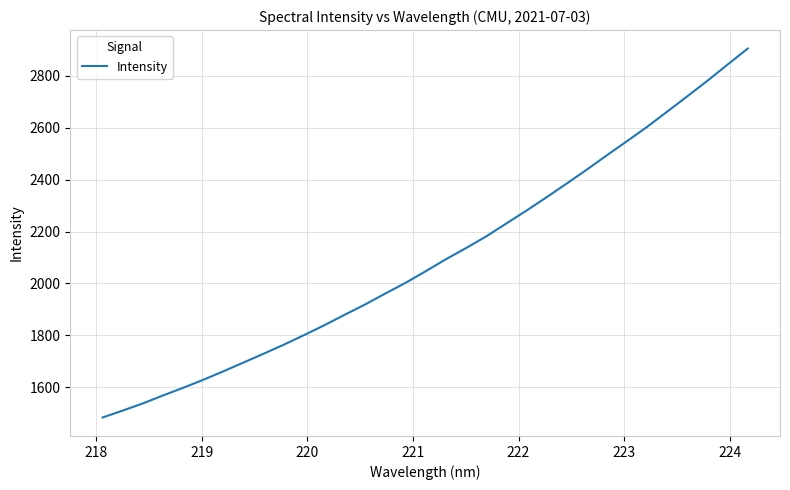

What is the smallest value displayed?

1483.7